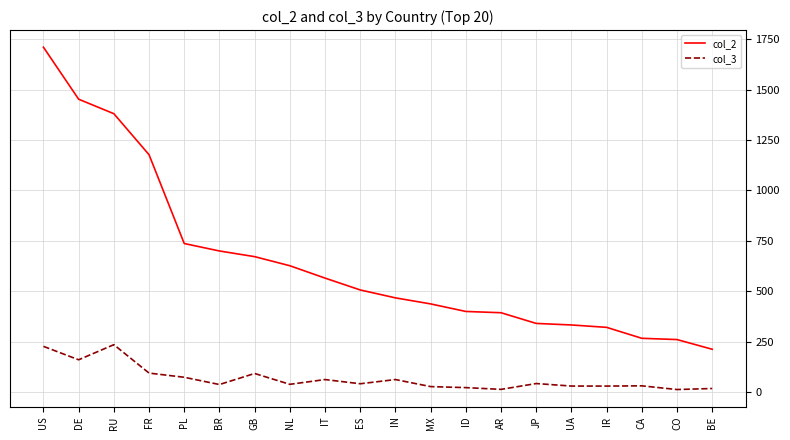

At IN, list the series in order from smallest to largest.

col_3, col_2